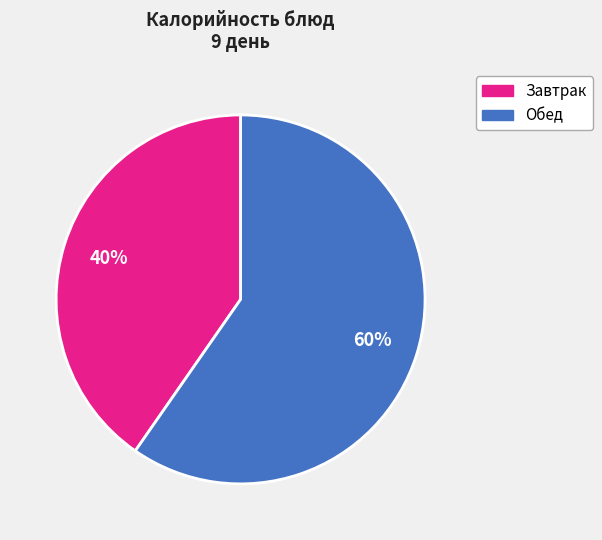

Combined, do Обед and Завтрак account for over 50%?

Yes